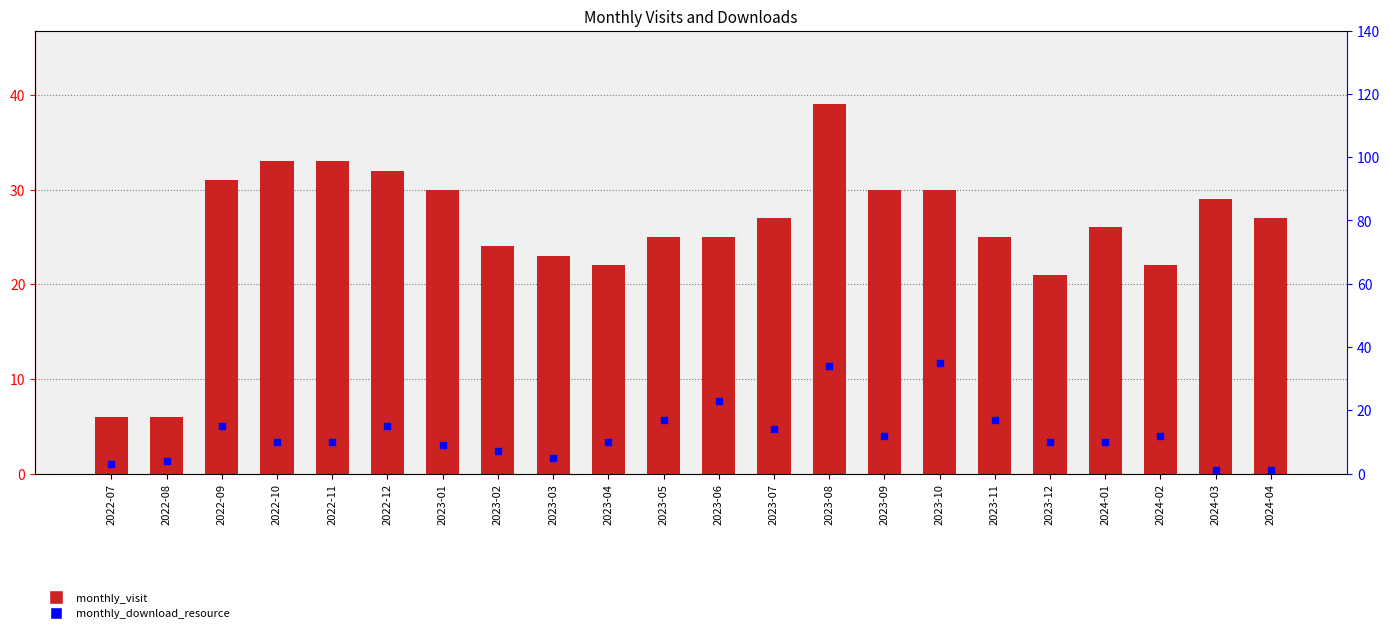

What are all the series names shown in the legend?

monthly_visit, monthly_download_resource